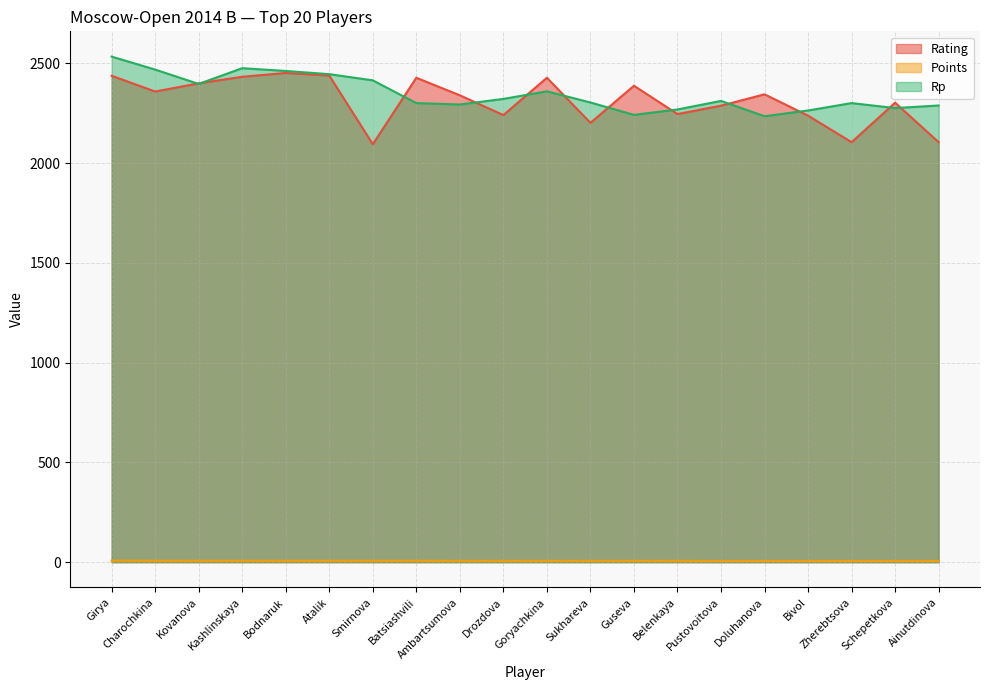

What is the greatest value displayed?

2534.0